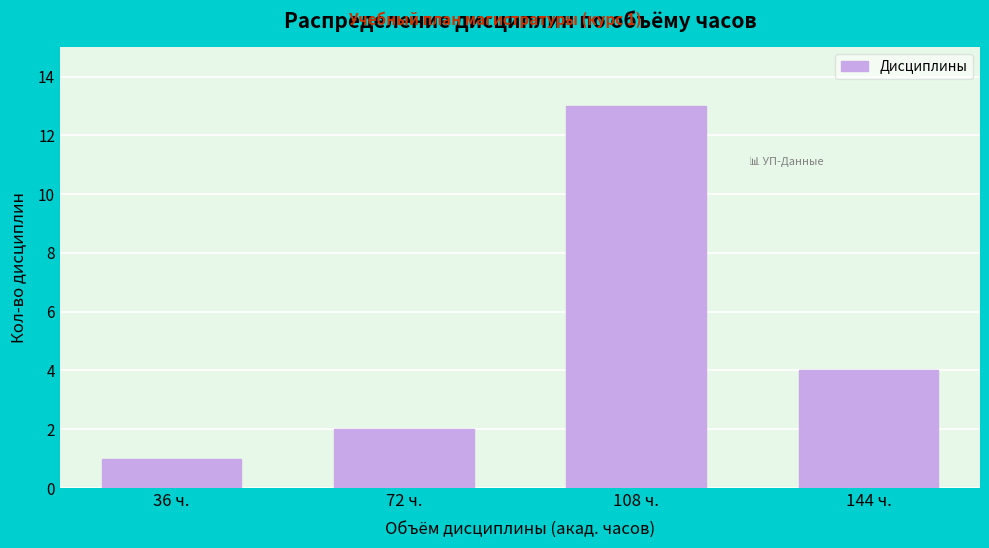

Reading right to left, transcribe all the data shown in this chart.

144 ч.=4	108 ч.=13	72 ч.=2	36 ч.=1